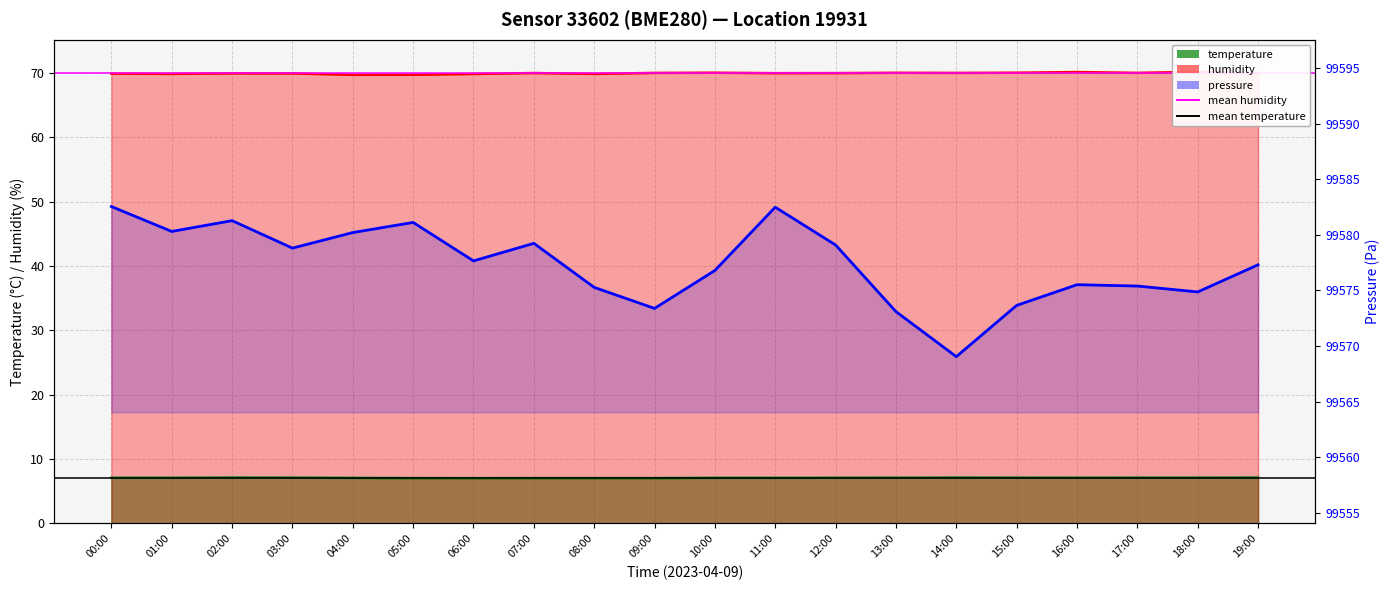

What is the difference between the maximum and minimum values?

13.5